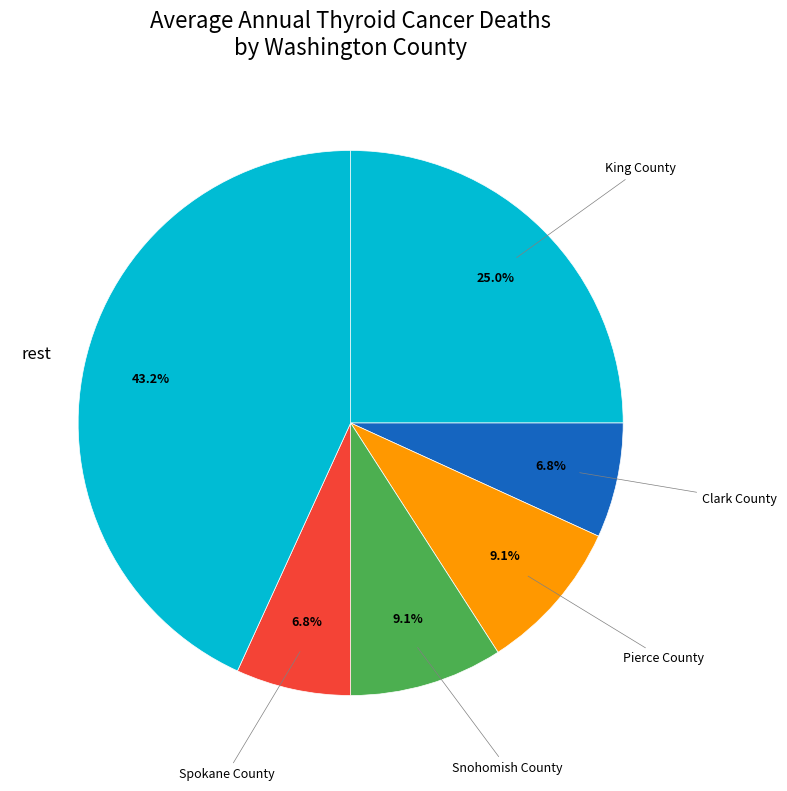

How many slices are in this pie chart?

6